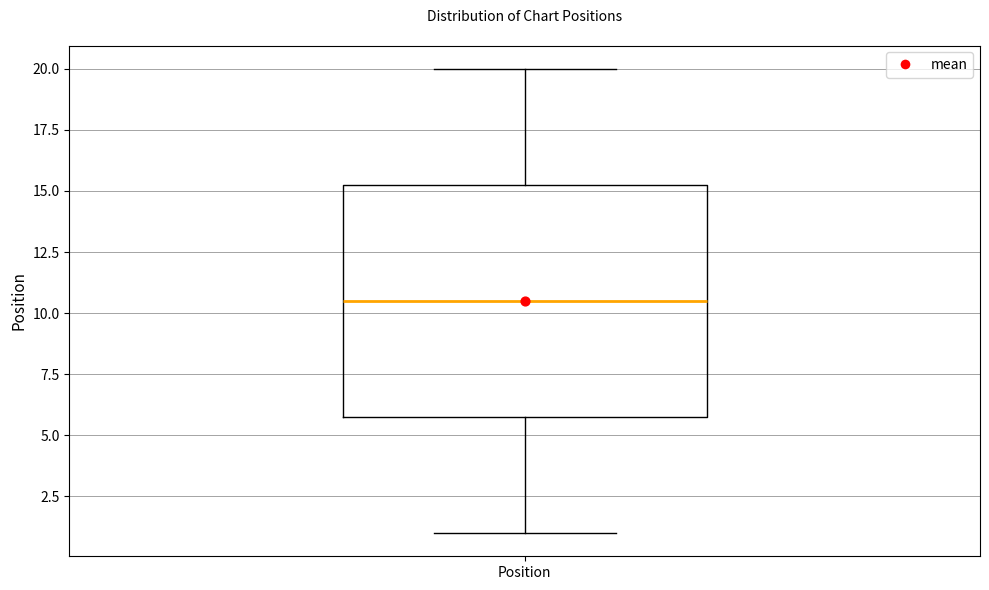

Read this box plot against the y-axis: the position of the median line, the range covered by the box, and the ends of both whiskers. The values are not printed on the chart, so give them approximately, as read against the axis.

median 10.5, box 6.0 to 15.5, whiskers 1.0 to 20.0